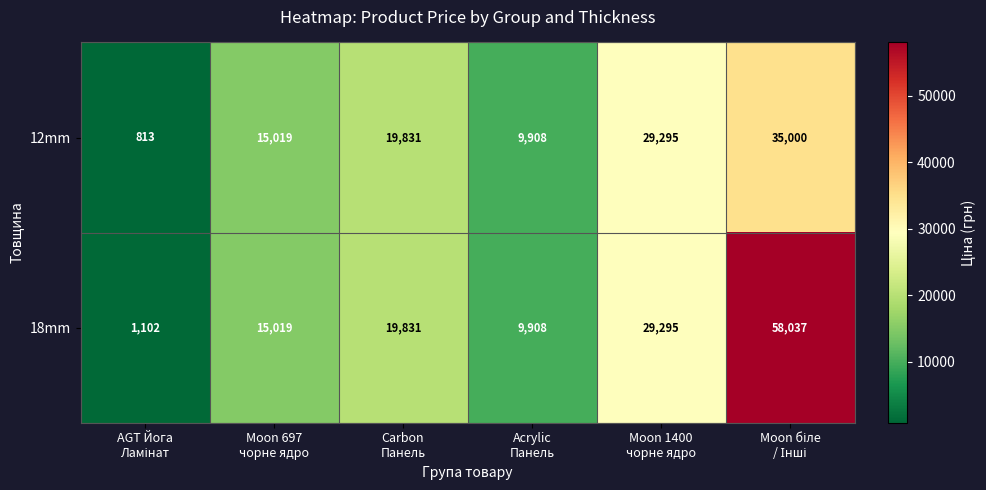

Which series has the largest total across all categories?

18mm